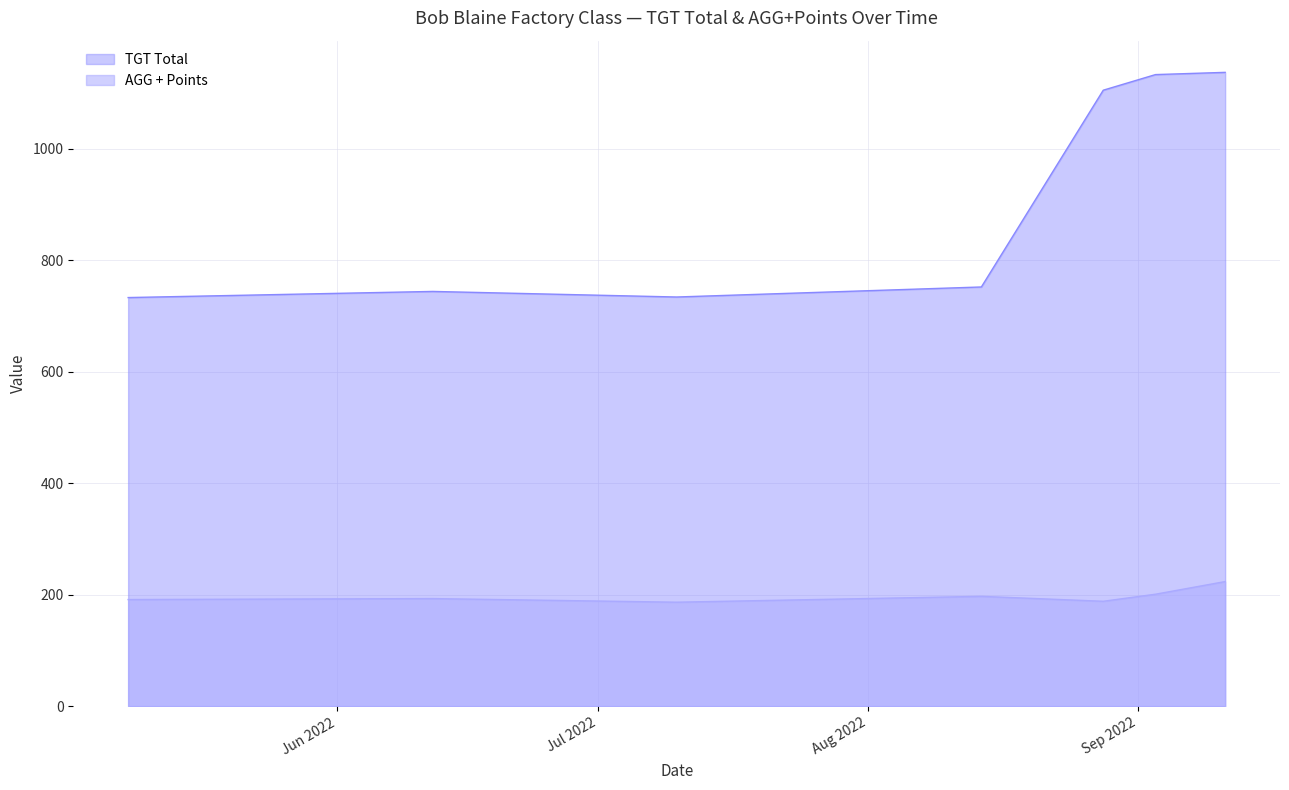

Which label corresponds to the smallest value in the chart?

2022-05-08